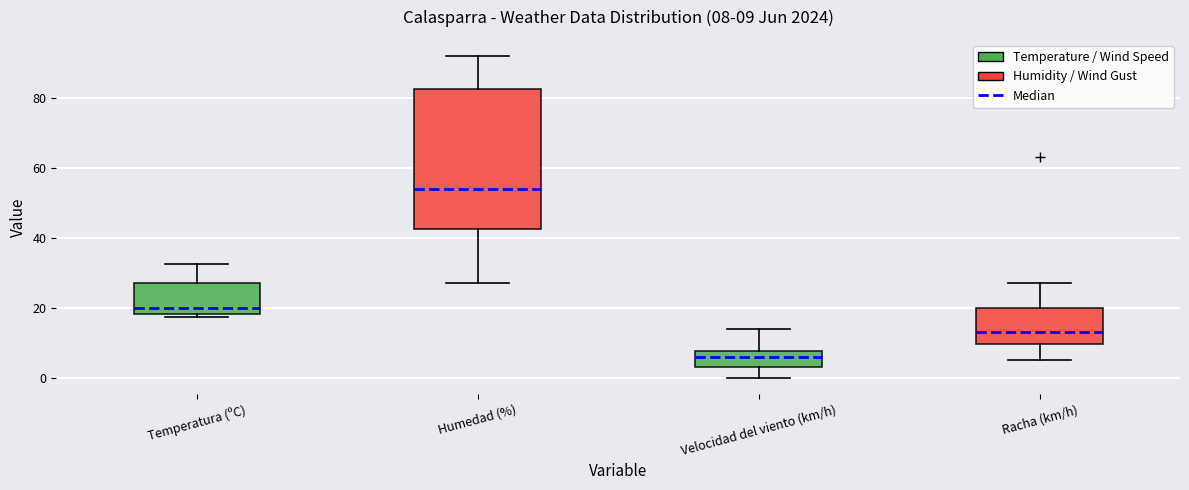

Which box has the lowest median line?

Velocidad del viento (km/h)